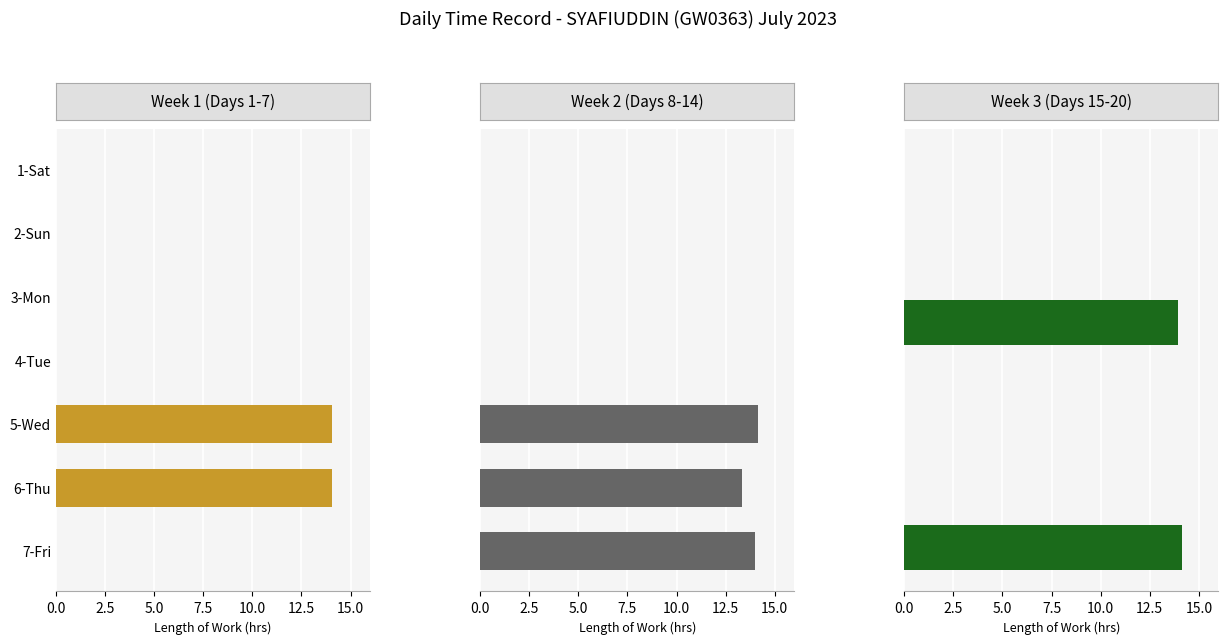

What is the change in value from Thu_6 to Tue_18?

-14.1